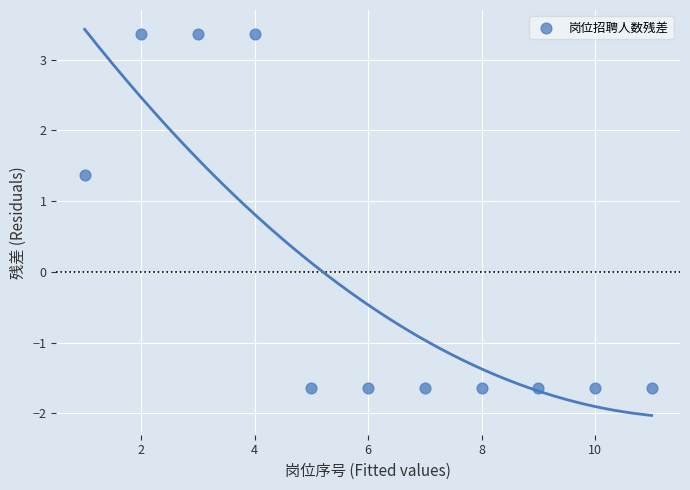

What is the range of Y values (max minus min)?

5.0